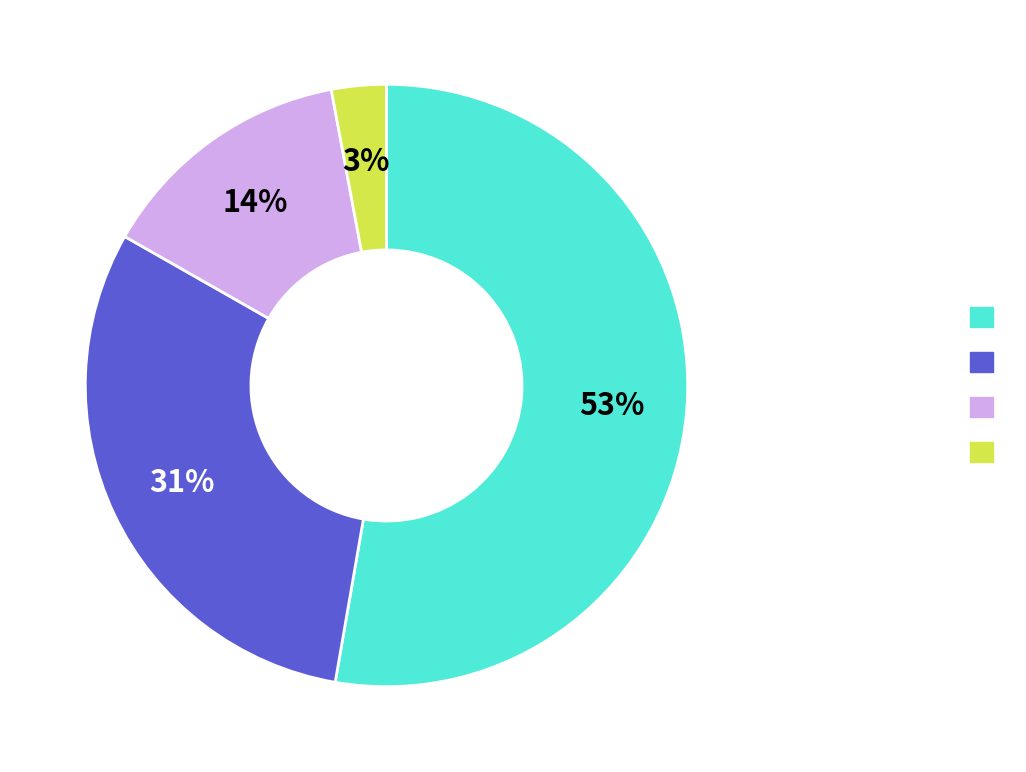

To the nearest percent, what is the average slice percentage?

25%